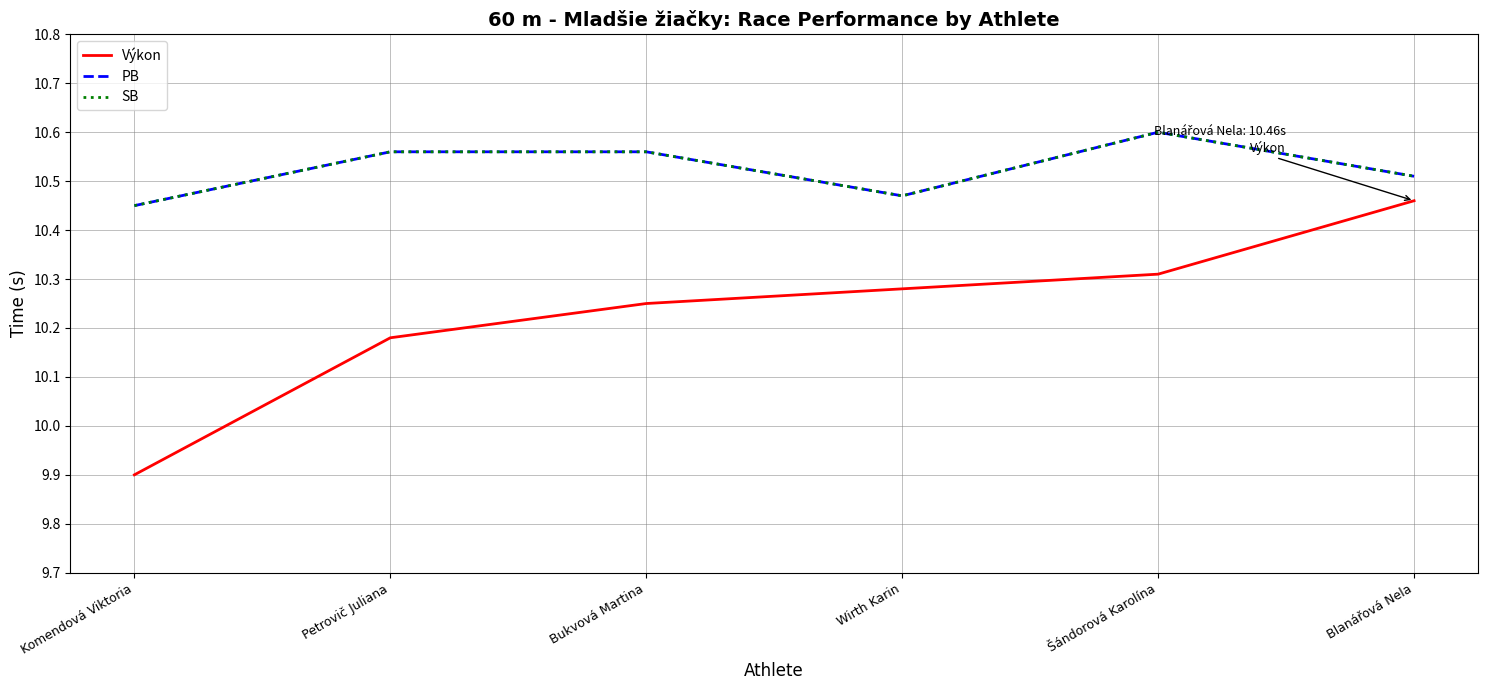

What is the difference between the second highest and minimum values in the PB series?

0.1